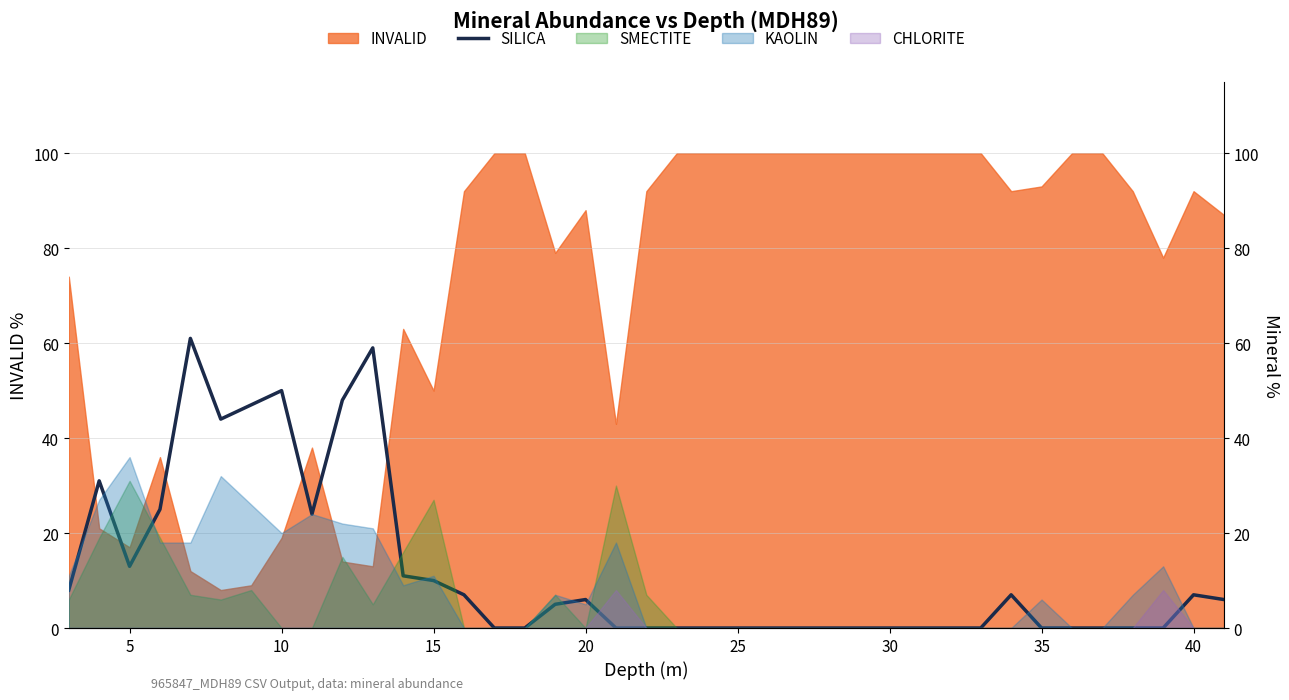

The value at 40 is 6. True or false?

False